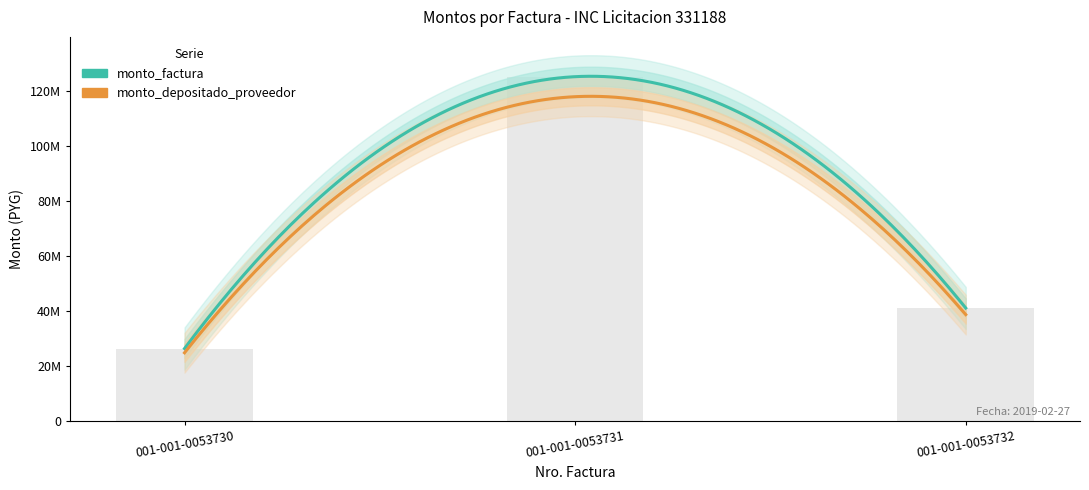

What is the sum of all values?

192588240